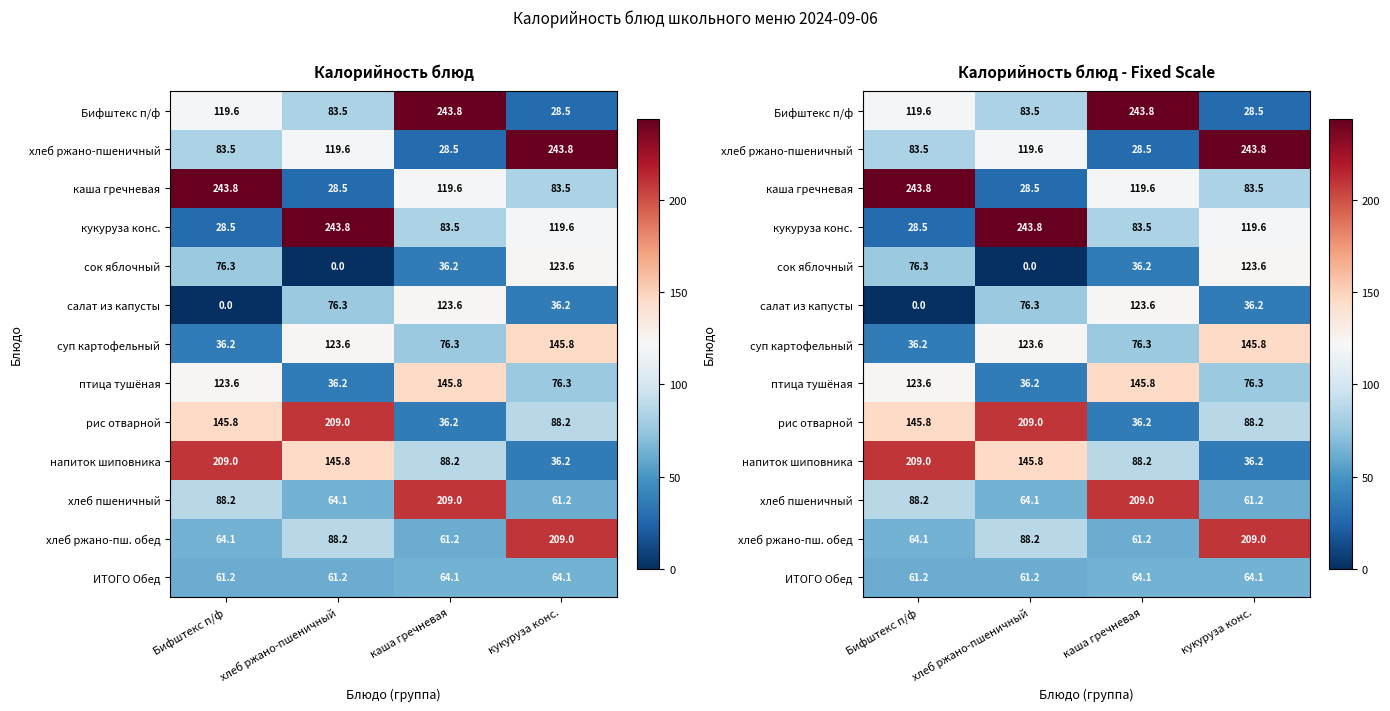

What is the maximum value shown in the chart?

243.8